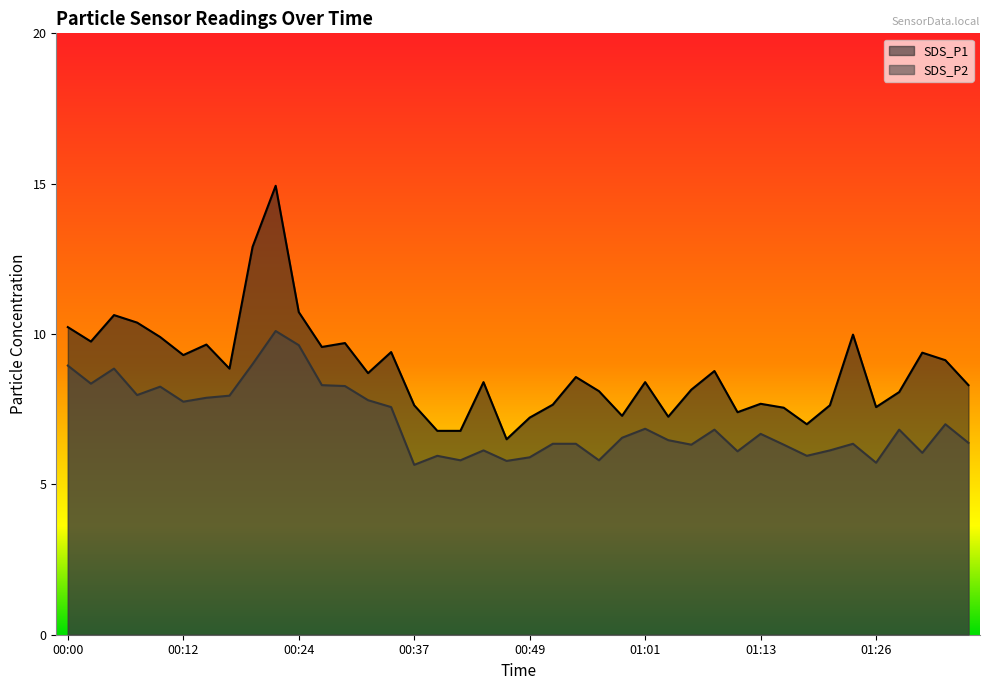

True or false: SDS_P1 has more than 2 points higher than both neighbors.

True